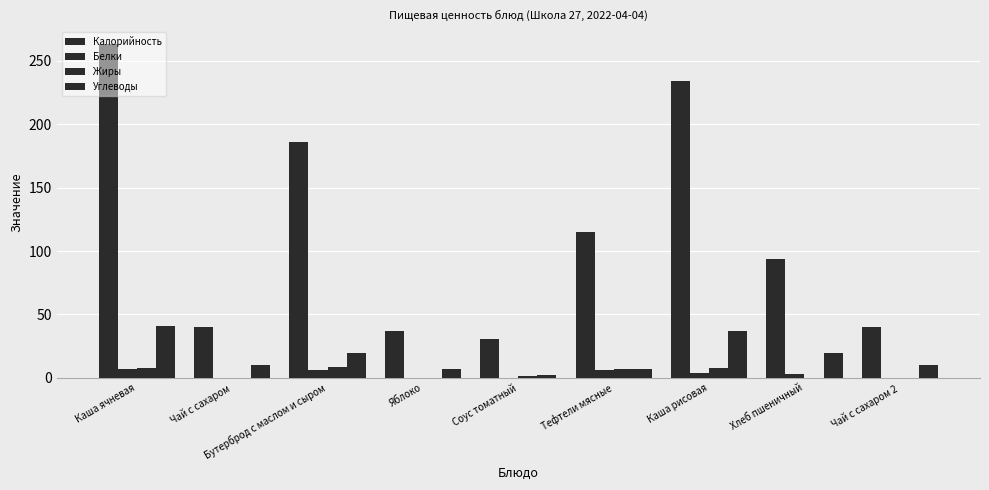

Is it true that Белки equals 3.5 at Каша рисовая?

True